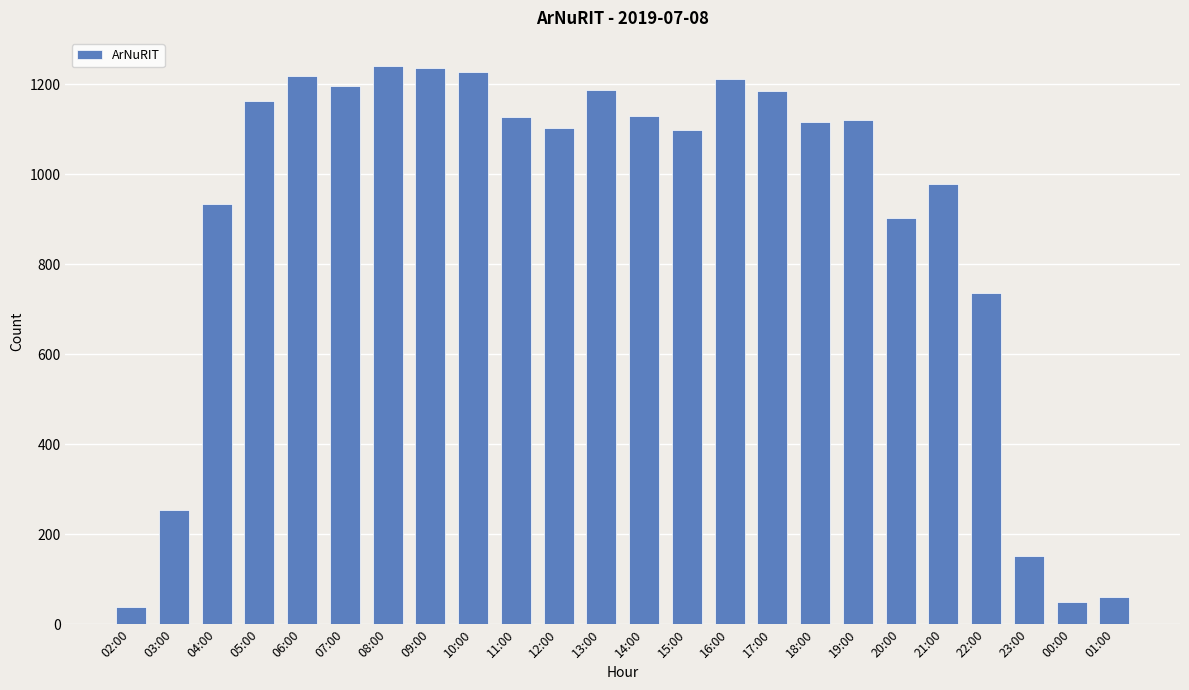

How many bars are there in total?

24